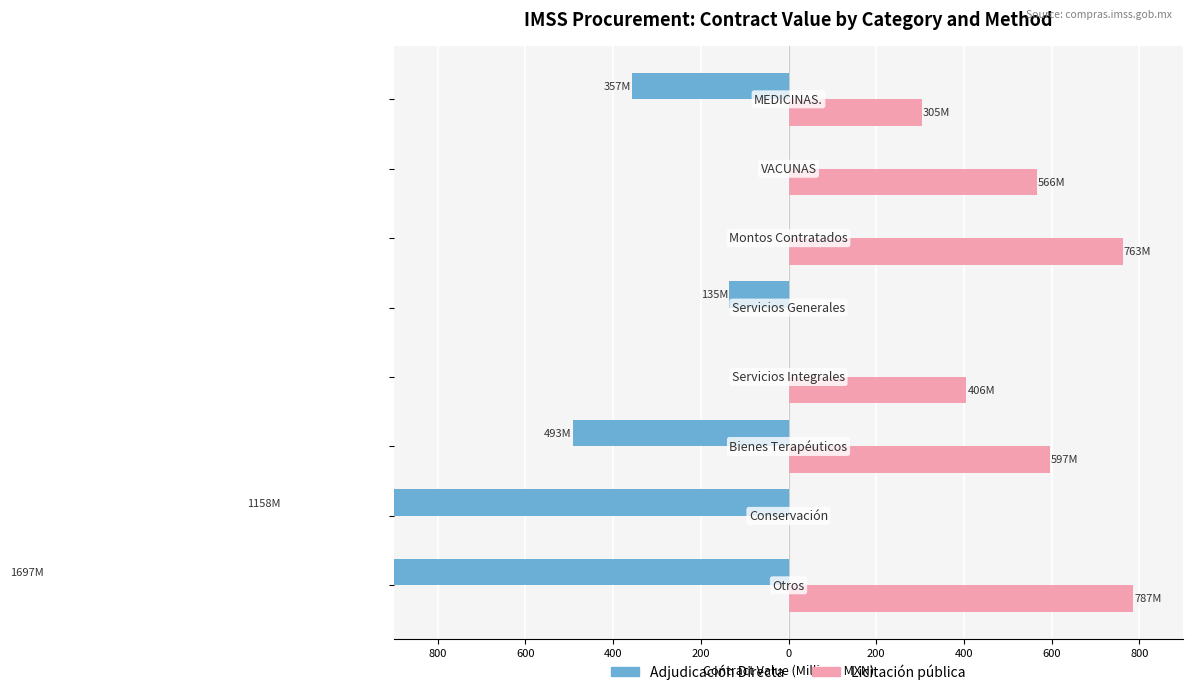

What are all the series names shown in the legend?

Adjudicación Directa, Licitación pública